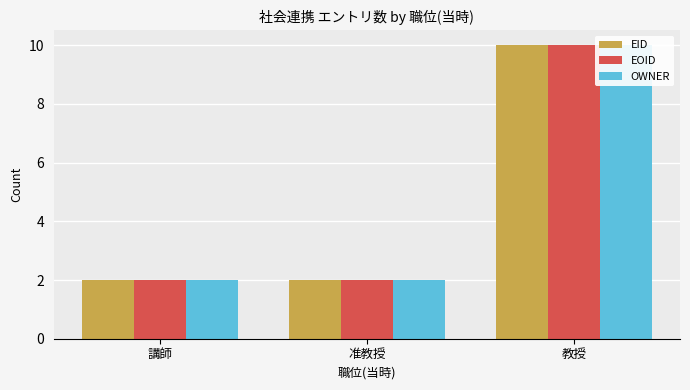

What is the sum of the OWNER values at 准教授 and 講師?

4